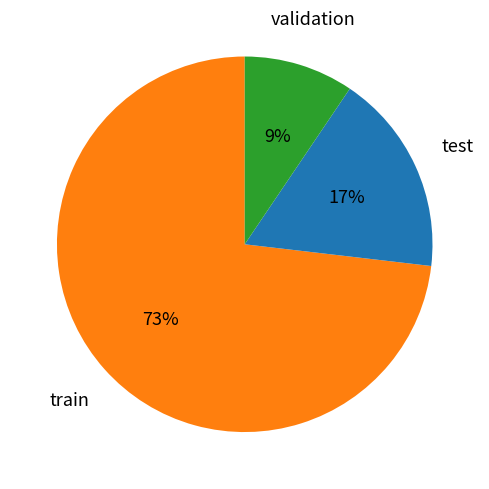

Is there a majority slice in this chart?

Yes